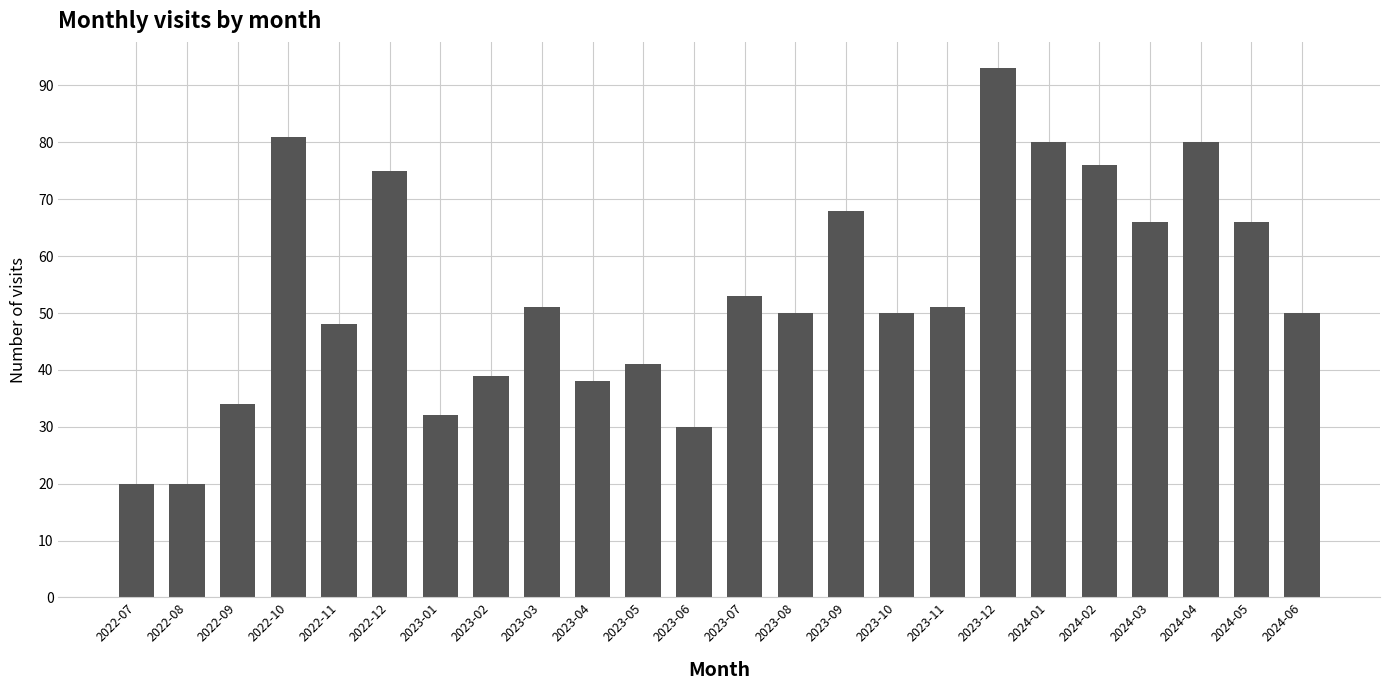

What is the sum of all values?

1292